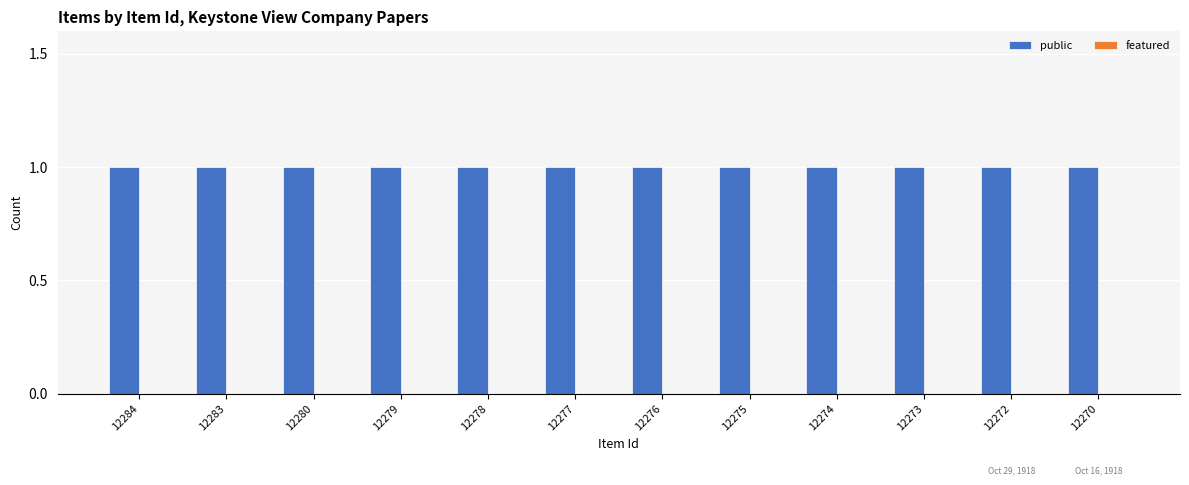

Which series has the largest range (max minus min)?

public